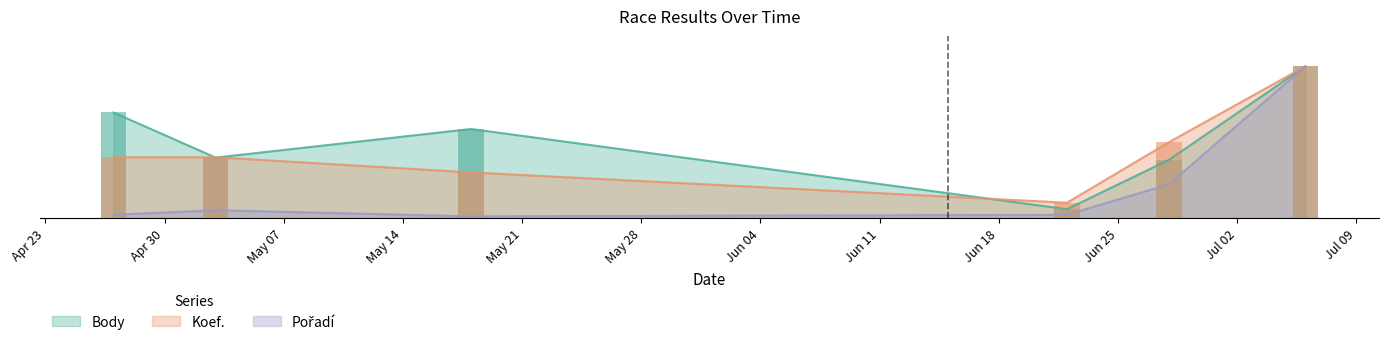

What are all the series names shown in the legend?

Body, Koef., Pořadí